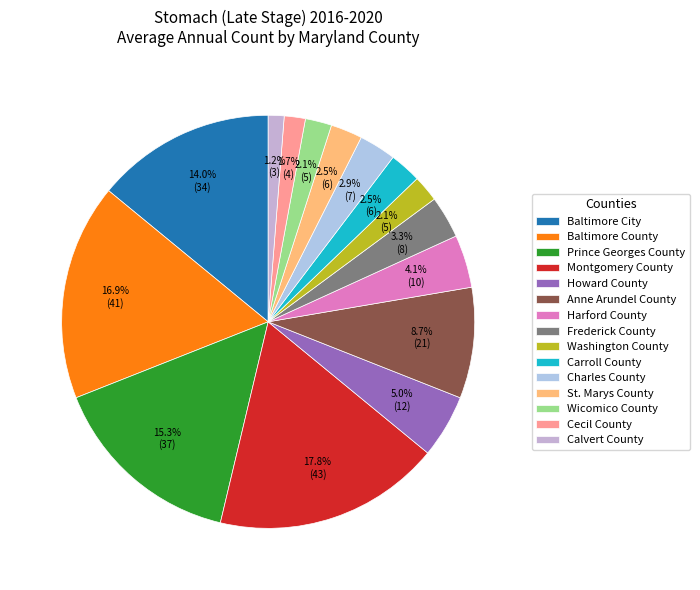

Combined, do Washington County and Carroll County account for over 50%?

No